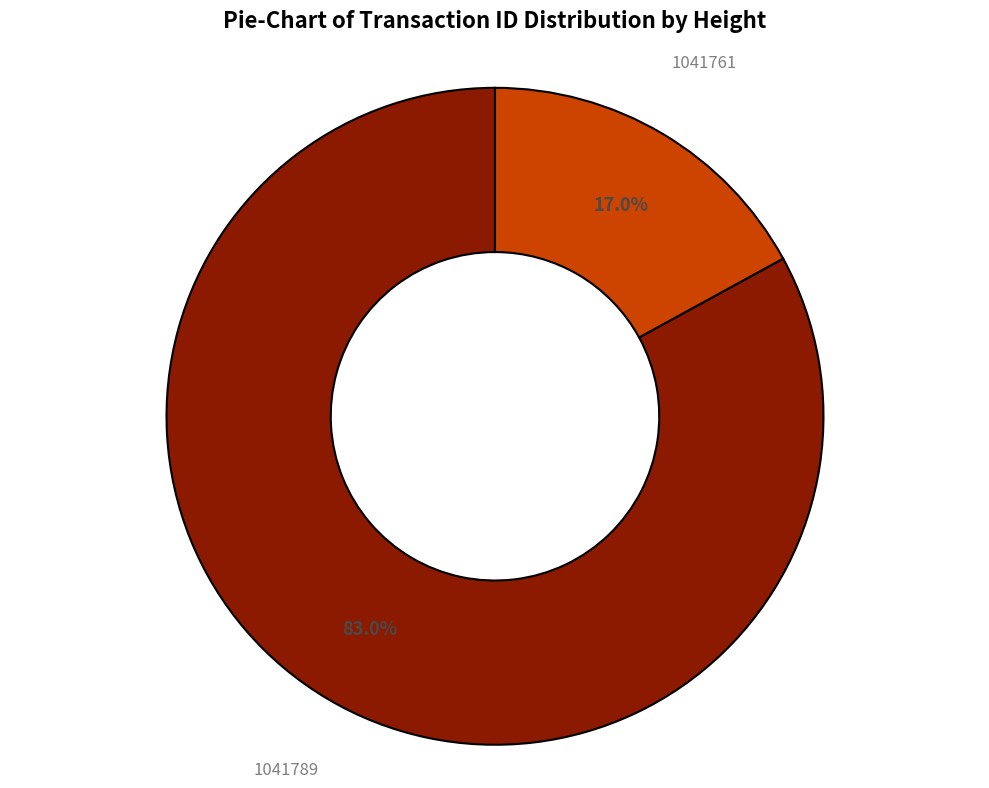

Is it true that 1041761 is 17% of the pie?

True